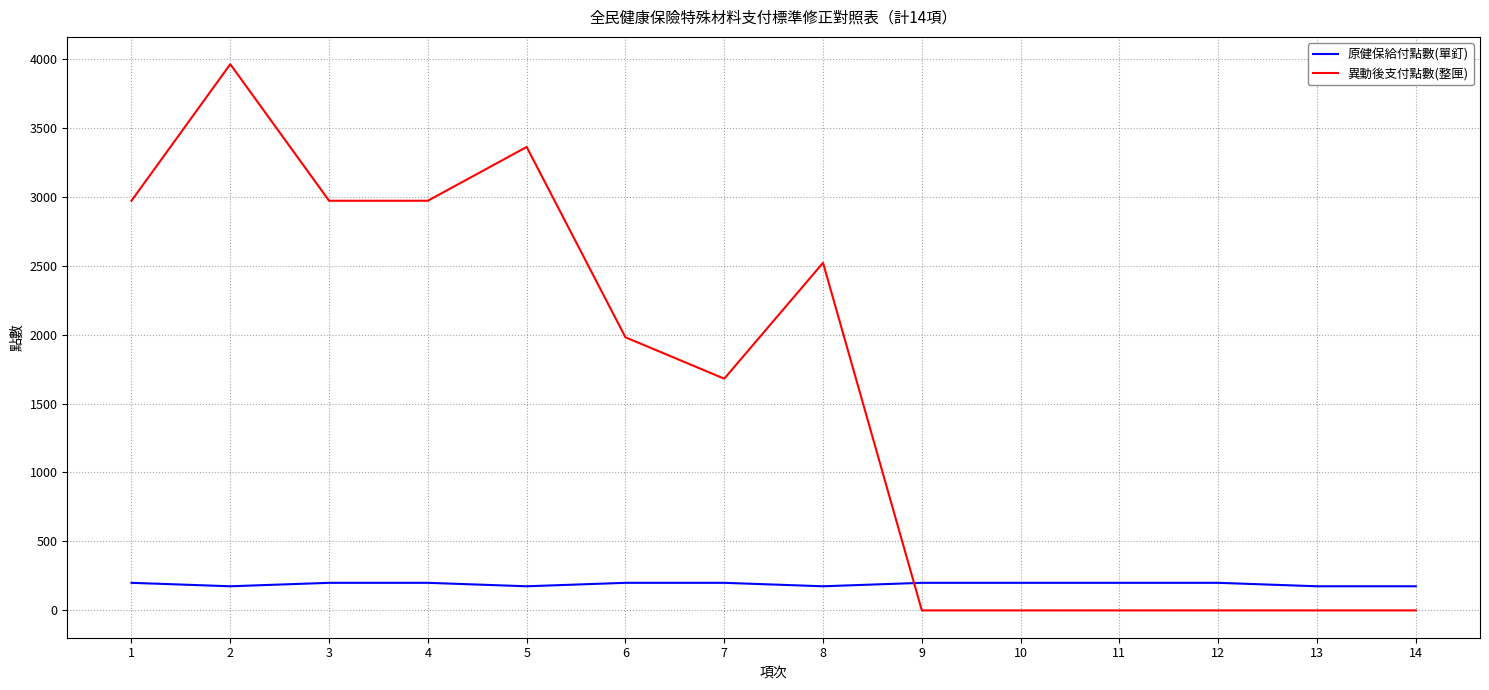

What is the lowest value of the 原健保給付點數(單釘) series?

175